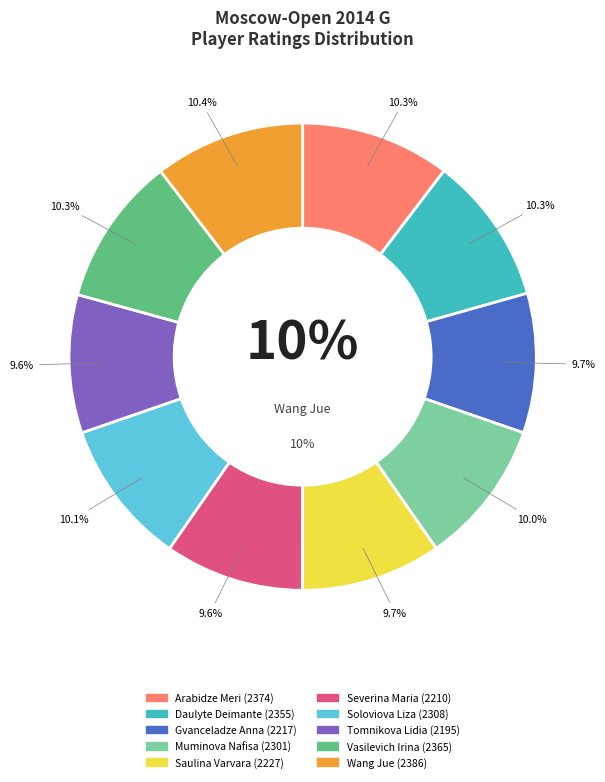

How many segments does this pie chart have?

10